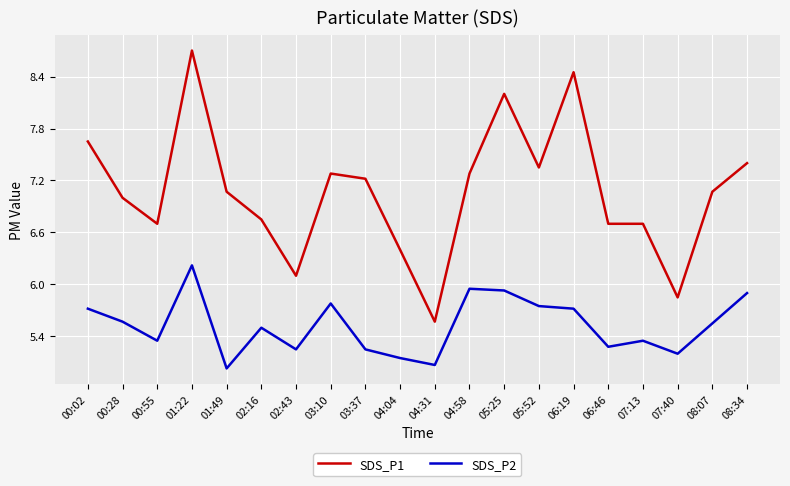

What is the average value of the SDS_P1 series?

7.1